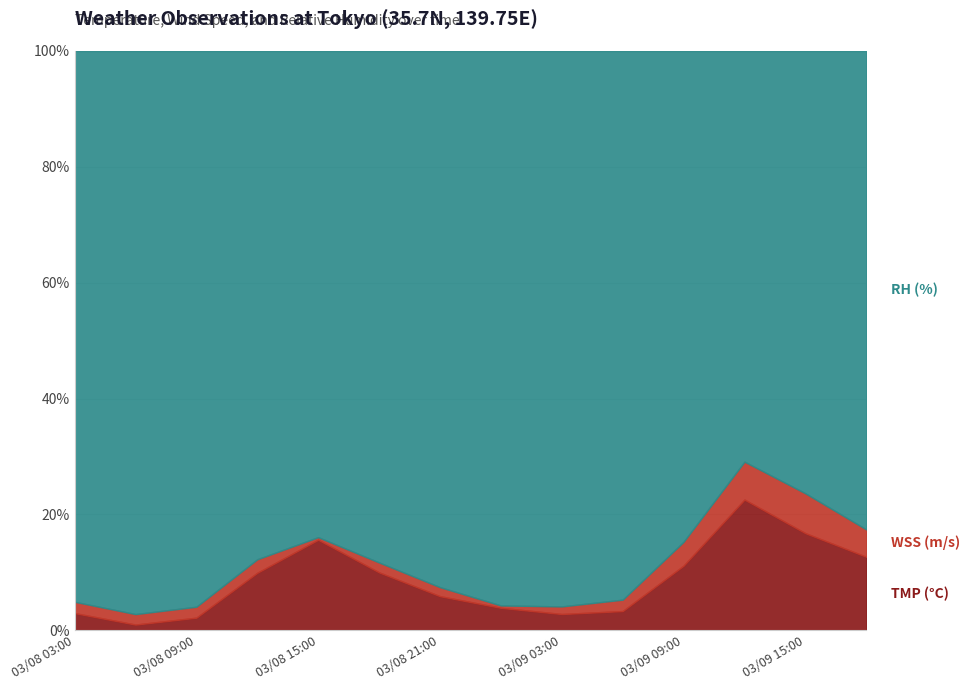

The value of RH (%) at 03/08 18:00 is 121.9. True or false?

False